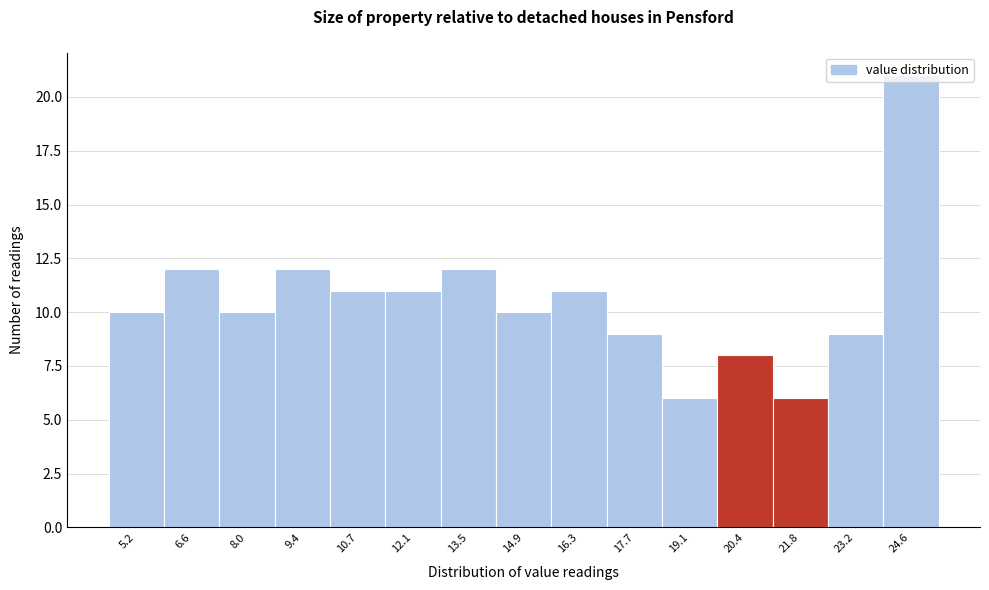

Reading left to right, list every bar in this chart as the range it spans on the x-axis followed by its height. Neither the bar edges nor the heights are printed on the chart, so give them approximately, as read against the axes.

4.6 to 5.8: 10
5.8 to 7.2: 12
7.2 to 8.6: 10
8.6 to 10.0: 12
10.0 to 11.4: 11
11.4 to 12.8: 11
12.8 to 14.2: 12
14.2 to 15.6: 10
15.6 to 17.0: 11
17.0 to 18.4: 9
18.4 to 19.8: 6
19.8 to 21.2: 8
21.2 to 22.6: 6
22.6 to 24.0: 9
24.0 to 25.4: 21